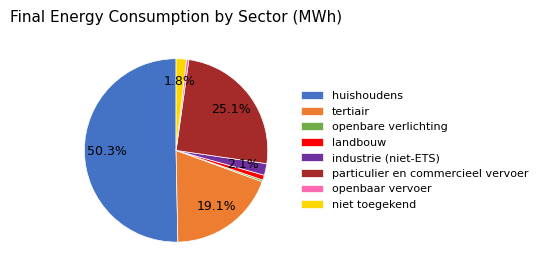

Between particulier en commercieel vervoer and niet toegekend, which is larger?

particulier en commercieel vervoer